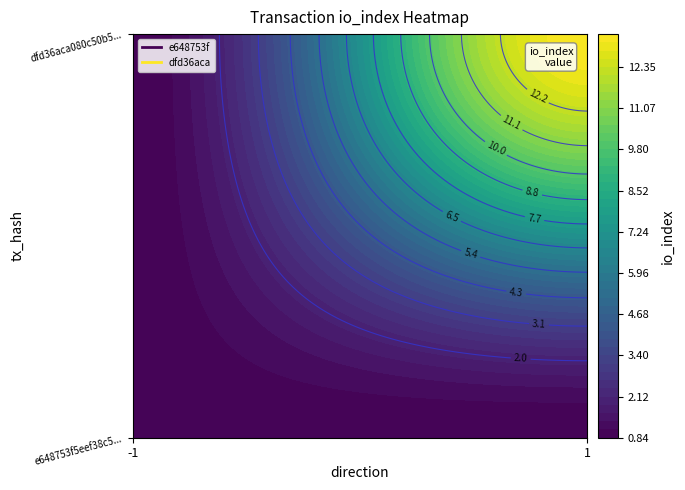

True or false: dfd36aca has a value of 15 at 1.

True